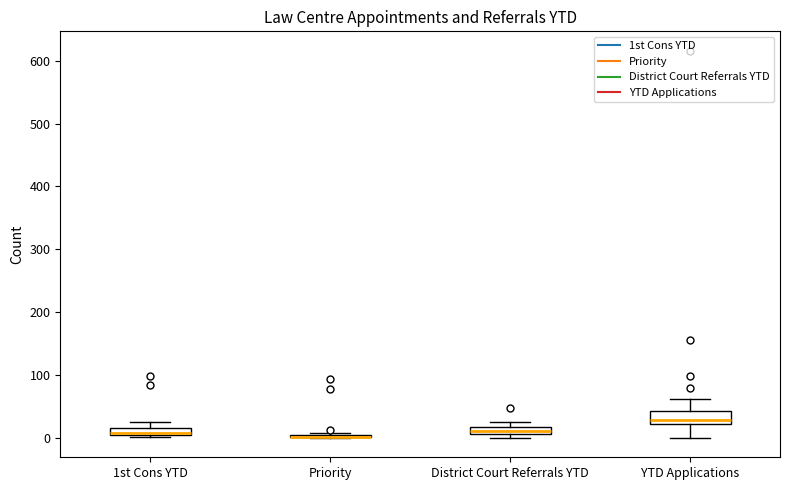

Which box is the tallest, from its lower edge to its upper edge?

YTD Applications